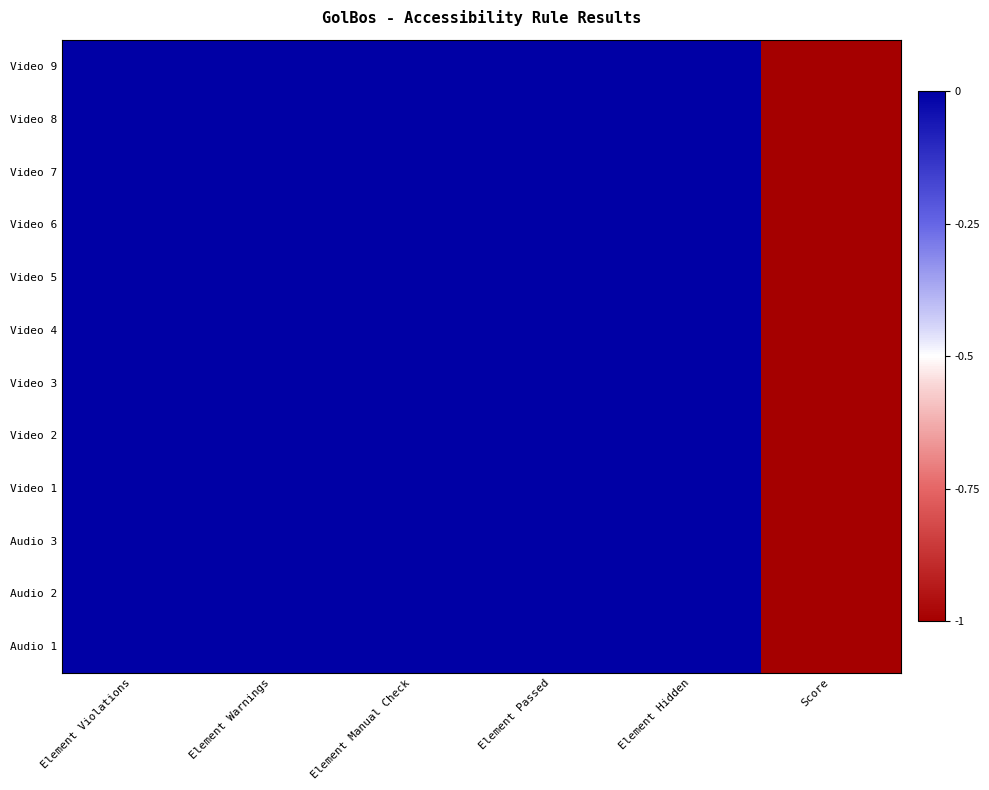

Reading left to right, list all the values displayed in this chart.

Video 9: Element Violations=0	Element Warnings=0	Element Manual Check=0	Element Passed=0	Element Hidden=0	Score=-1
Video 8: Element Violations=0	Element Warnings=0	Element Manual Check=0	Element Passed=0	Element Hidden=0	Score=-1
Video 7: Element Violations=0	Element Warnings=0	Element Manual Check=0	Element Passed=0	Element Hidden=0	Score=-1
Video 6: Element Violations=0	Element Warnings=0	Element Manual Check=0	Element Passed=0	Element Hidden=0	Score=-1
Video 5: Element Violations=0	Element Warnings=0	Element Manual Check=0	Element Passed=0	Element Hidden=0	Score=-1
Video 4: Element Violations=0	Element Warnings=0	Element Manual Check=0	Element Passed=0	Element Hidden=0	Score=-1
Video 3: Element Violations=0	Element Warnings=0	Element Manual Check=0	Element Passed=0	Element Hidden=0	Score=-1
Video 2: Element Violations=0	Element Warnings=0	Element Manual Check=0	Element Passed=0	Element Hidden=0	Score=-1
Video 1: Element Violations=0	Element Warnings=0	Element Manual Check=0	Element Passed=0	Element Hidden=0	Score=-1
Audio 3: Element Violations=0	Element Warnings=0	Element Manual Check=0	Element Passed=0	Element Hidden=0	Score=-1
Audio 2: Element Violations=0	Element Warnings=0	Element Manual Check=0	Element Passed=0	Element Hidden=0	Score=-1
Audio 1: Element Violations=0	Element Warnings=0	Element Manual Check=0	Element Passed=0	Element Hidden=0	Score=-1